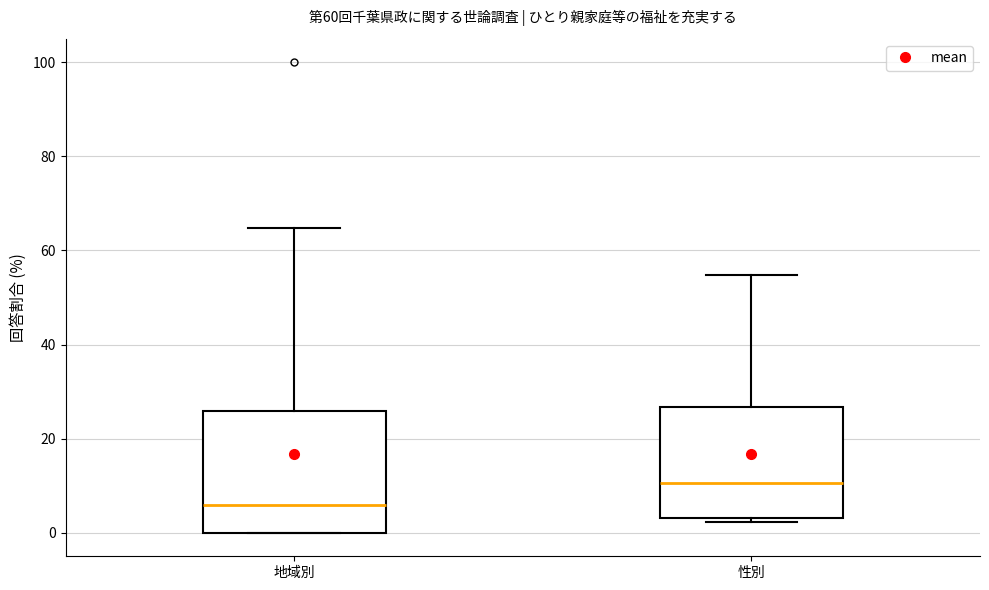

Reading left to right, transcribe this box plot: for each box, give where its median line is, the range the box spans, and where its two whiskers end, as read against the y-axis. The values are not printed on the chart, so give them approximately, as read against the axis.

地域別: median 6, box 0 to 26, whiskers 0 to 64
性別: median 10, box 4 to 26, whiskers 2 to 54